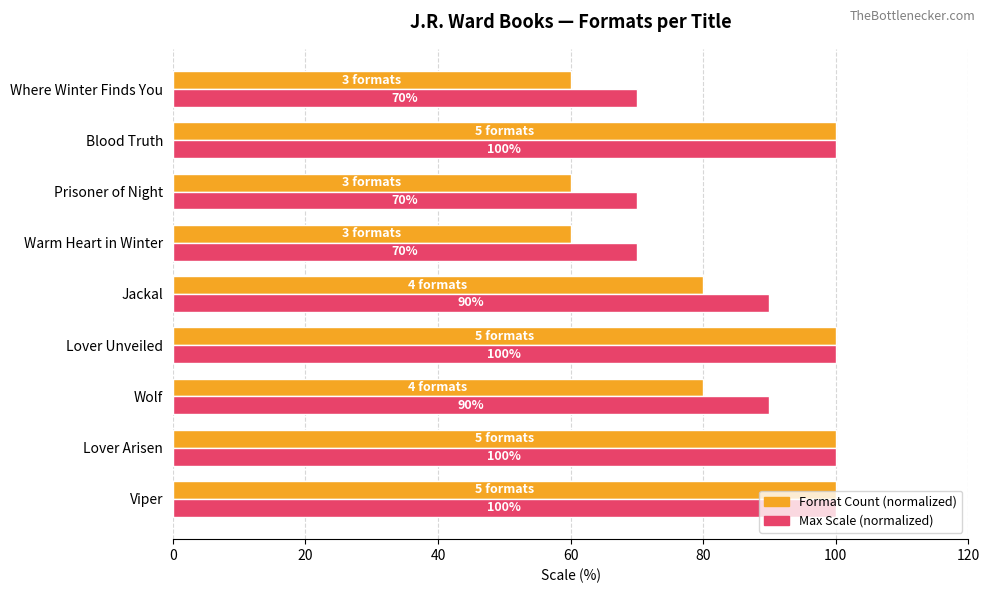

What is the highest value of the Format Count (normalized) series?

100